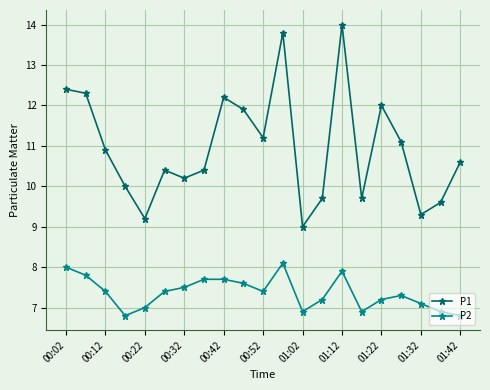

True or false: P2 and P1 cross at least once.

False